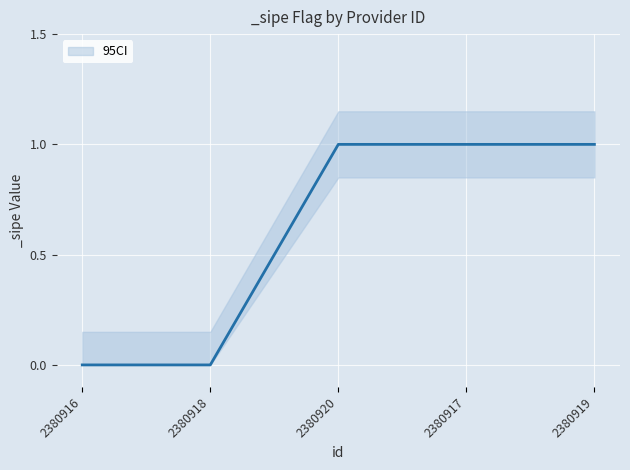

Reading right to left, extract all data points from this chart.

1	1	1	0	0